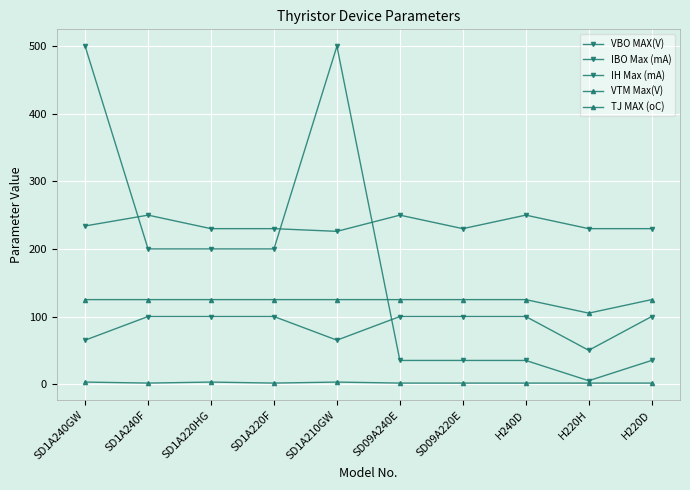

What is the difference between the second highest and second lowest values in the VBO MAX(V) series?

20.0